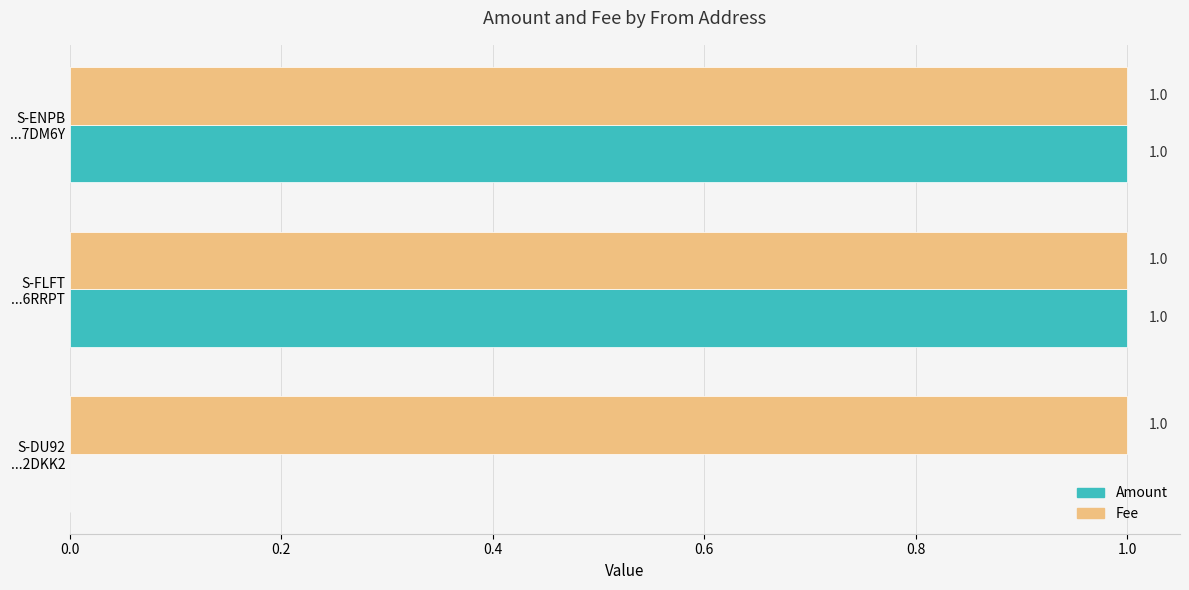

Which series has the largest total across all categories?

Fee